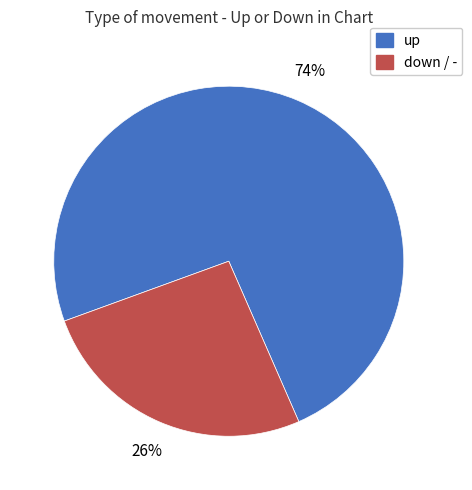

To the nearest percent, what is the difference between the largest and smallest slice percentages?

48%